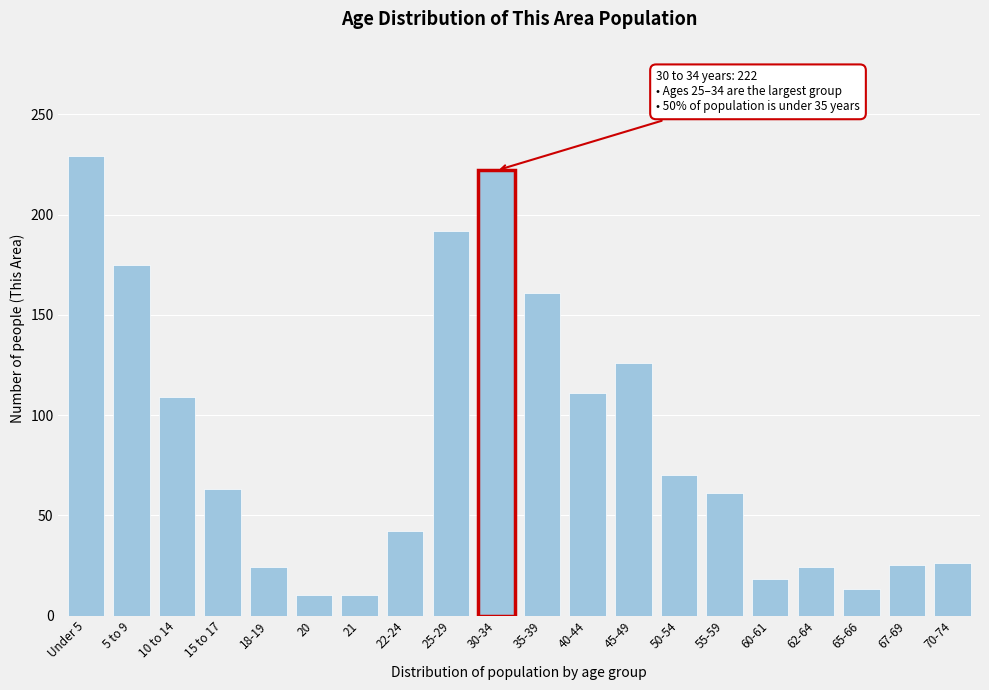

What position from the left is 67-69?

19